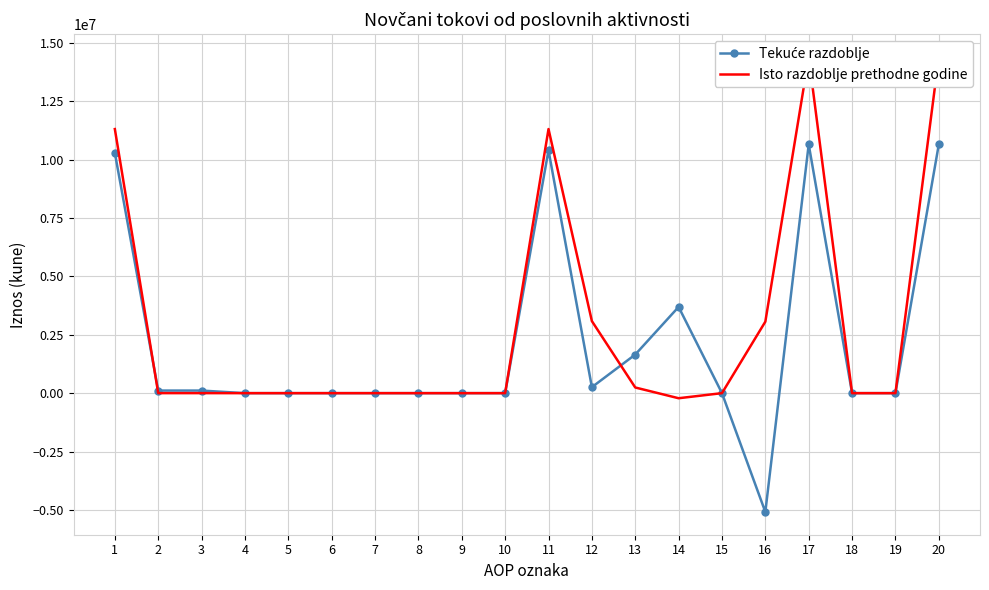

Where does the Isto razdoblje prethodne godine series first go above 0?

1